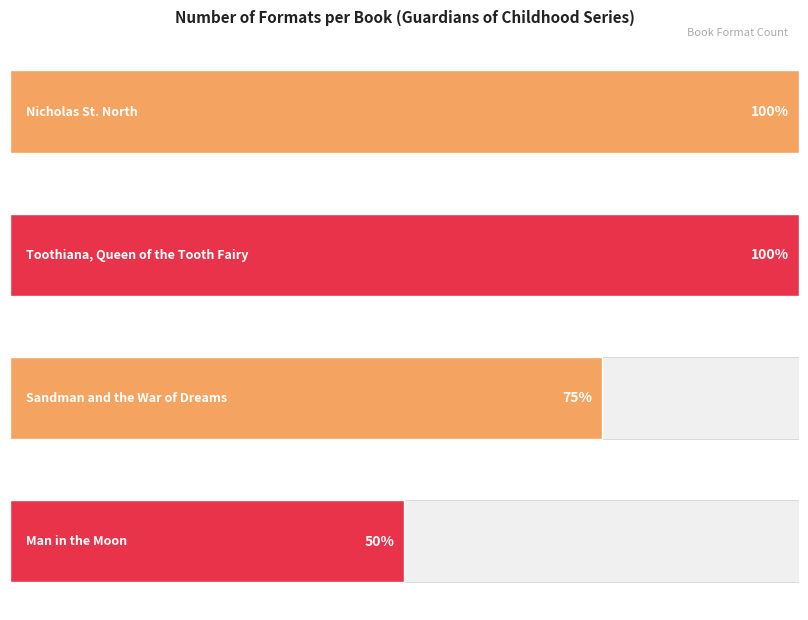

True or false: the data shows 2 at Toothiana, Queen of the Tooth Fairy.

False